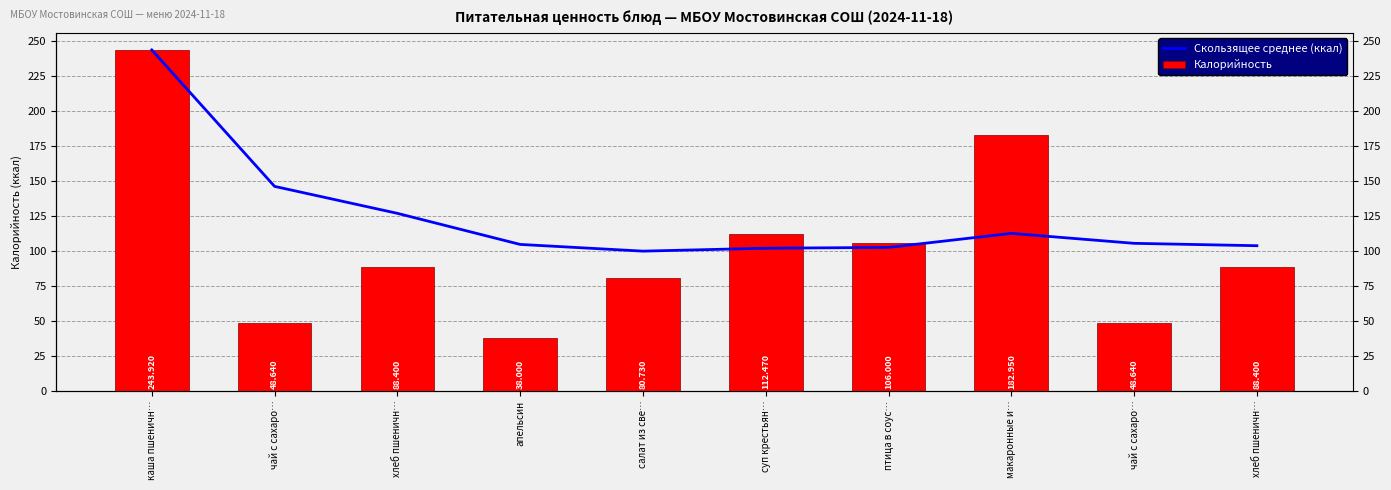

Which label corresponds to the largest value in the chart?

каша пшеничн…